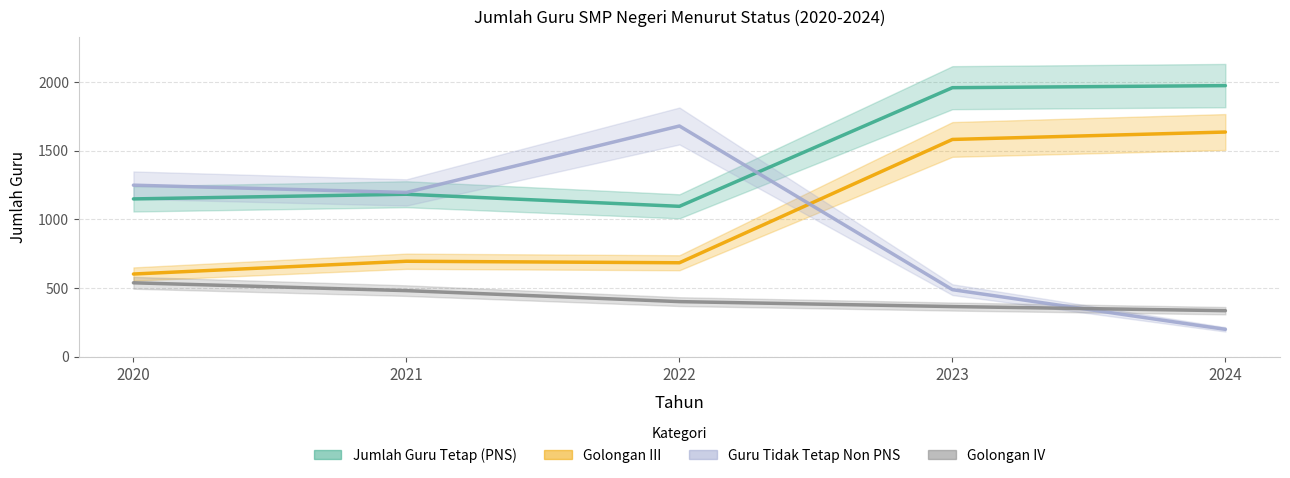

True or false: Golongan III and Guru Tidak Tetap Non PNS cross at least once.

True